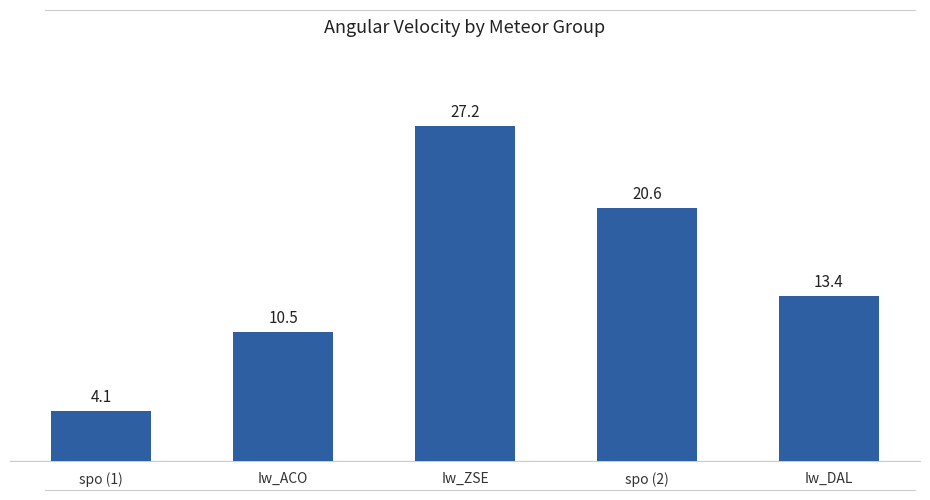

List the labels in order of value, smallest first.

spo (1), Iw_ACO, Iw_DAL, spo (2), Iw_ZSE